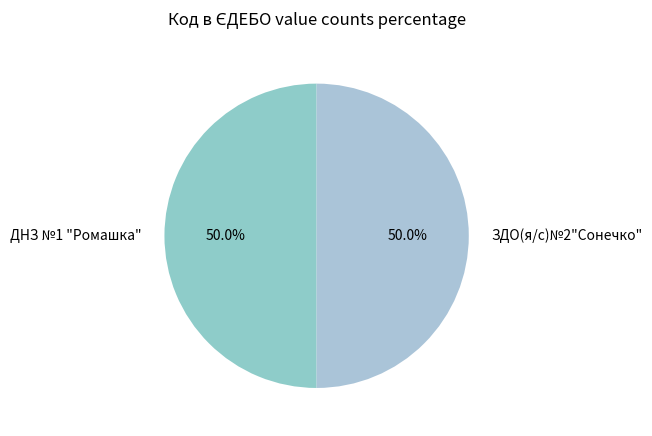

To the nearest percent, what is the average slice percentage?

50%